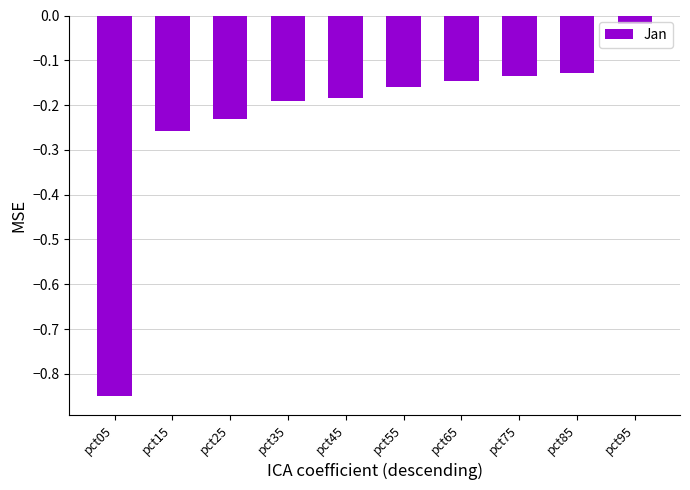

How many bars are there in total?

10